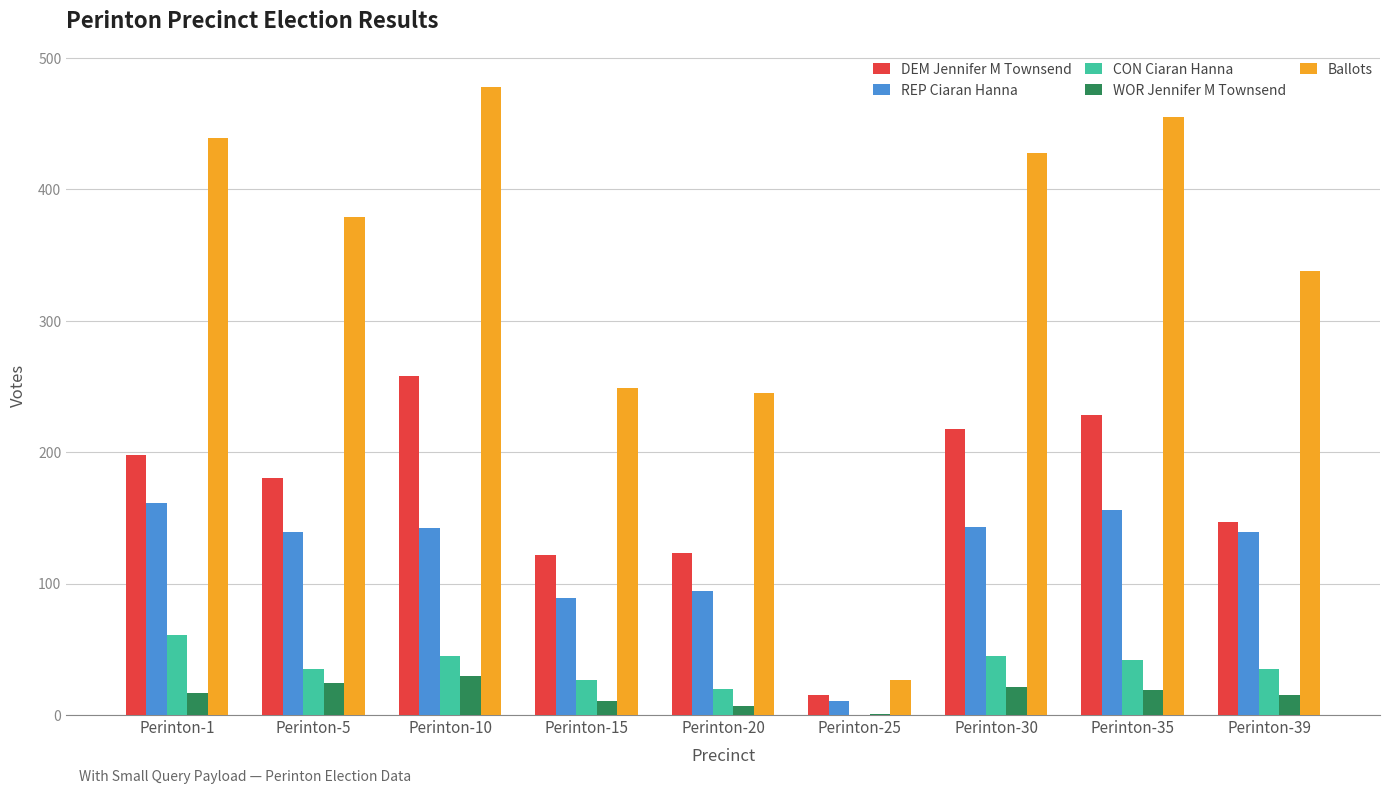

What is the total value across all series at Perinton-39?

674